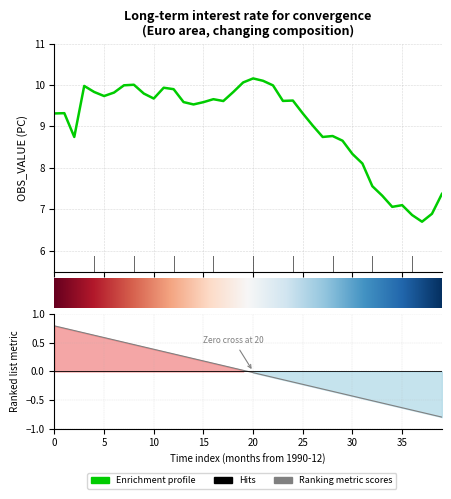

What is the average value?

9.0